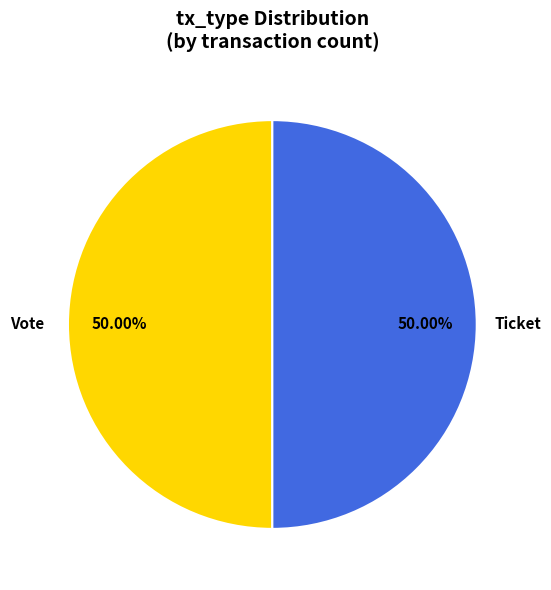

Count the number of slices in the pie.

2